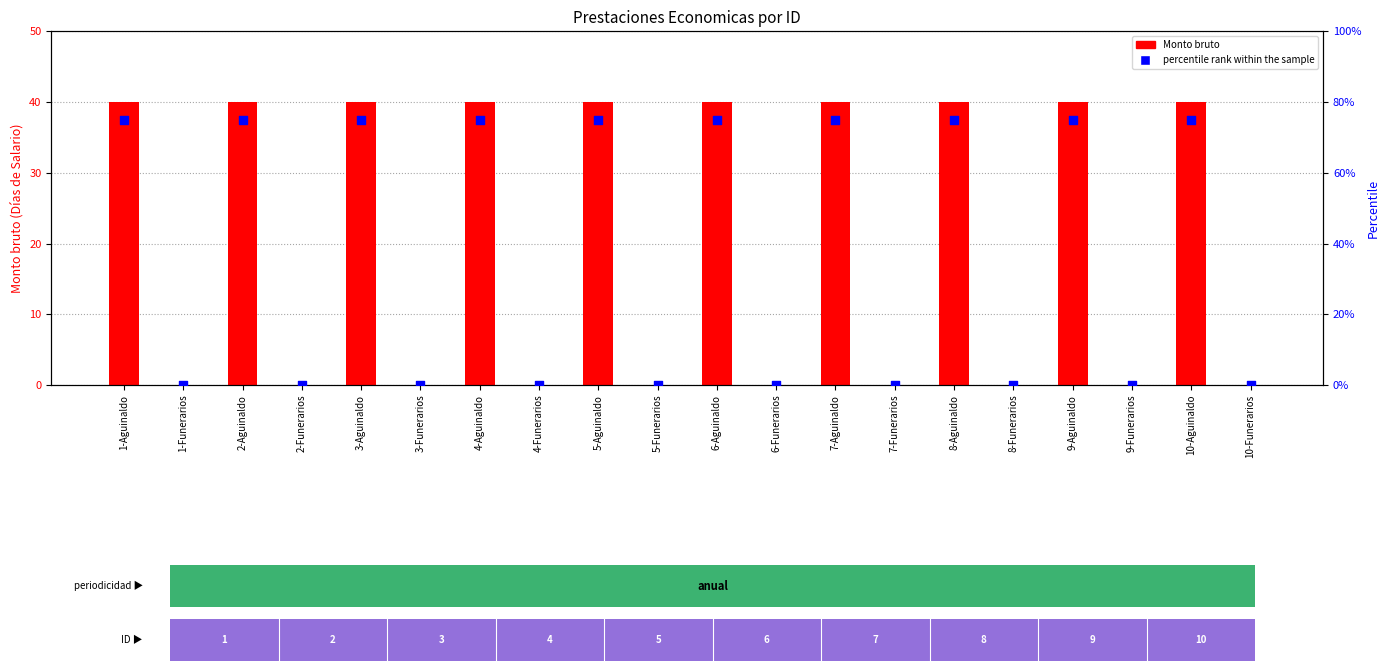

What are all the series names shown in the legend?

Monto bruto, percentile rank within the sample